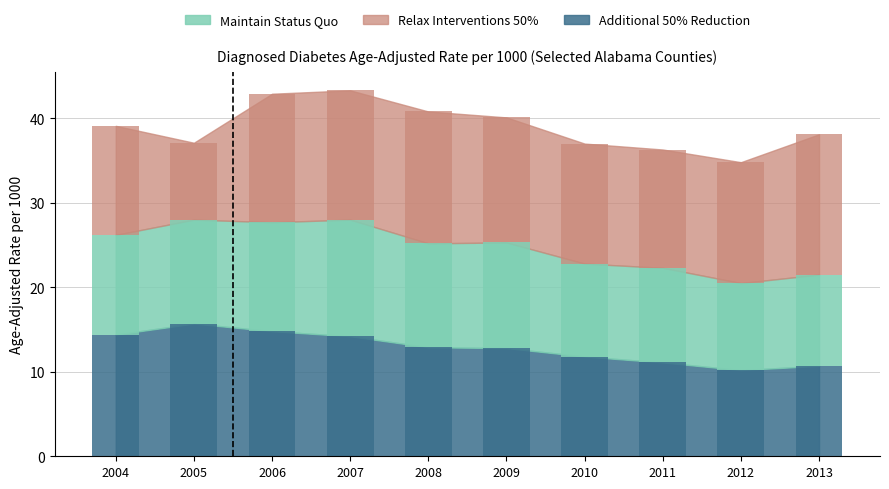

Is the value of Age-adj Rate (2008 col) at 2009 greater than the value of Age-adj Rate (2006 col) at 2013?

Yes